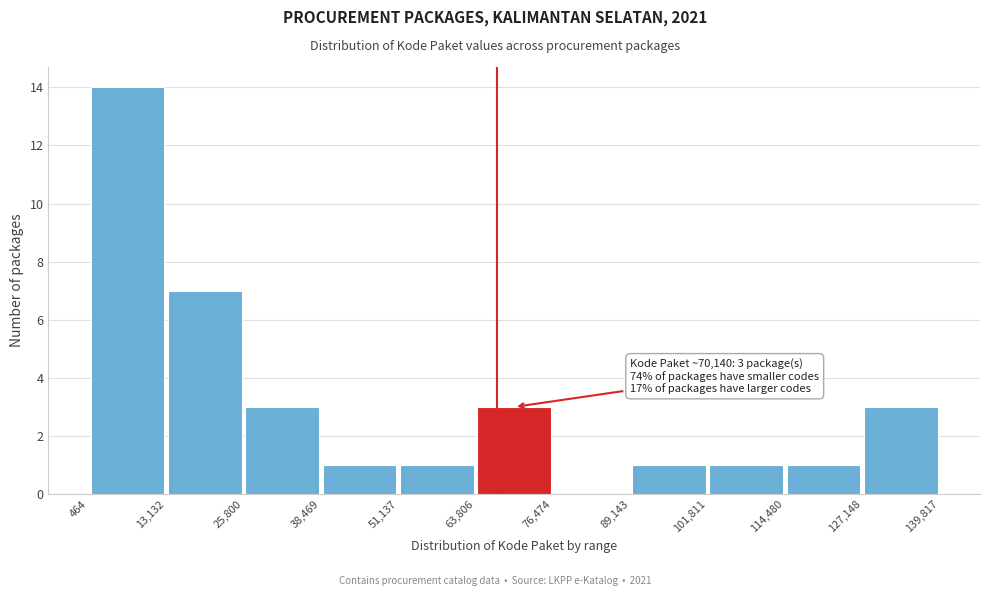

Over which range of the x-axis is the bar tallest?

464 to 13,132